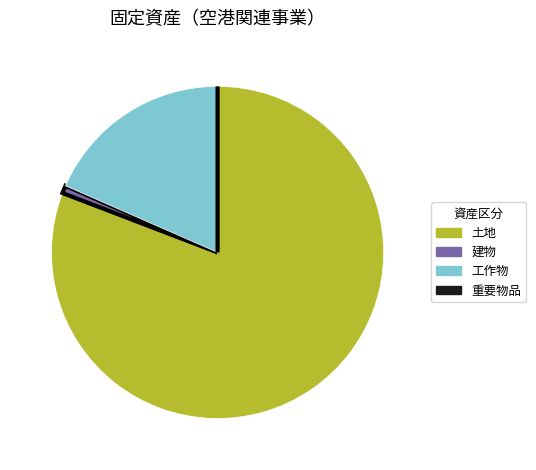

The 工作物 slice represents 18% of the pie. True or false?

True